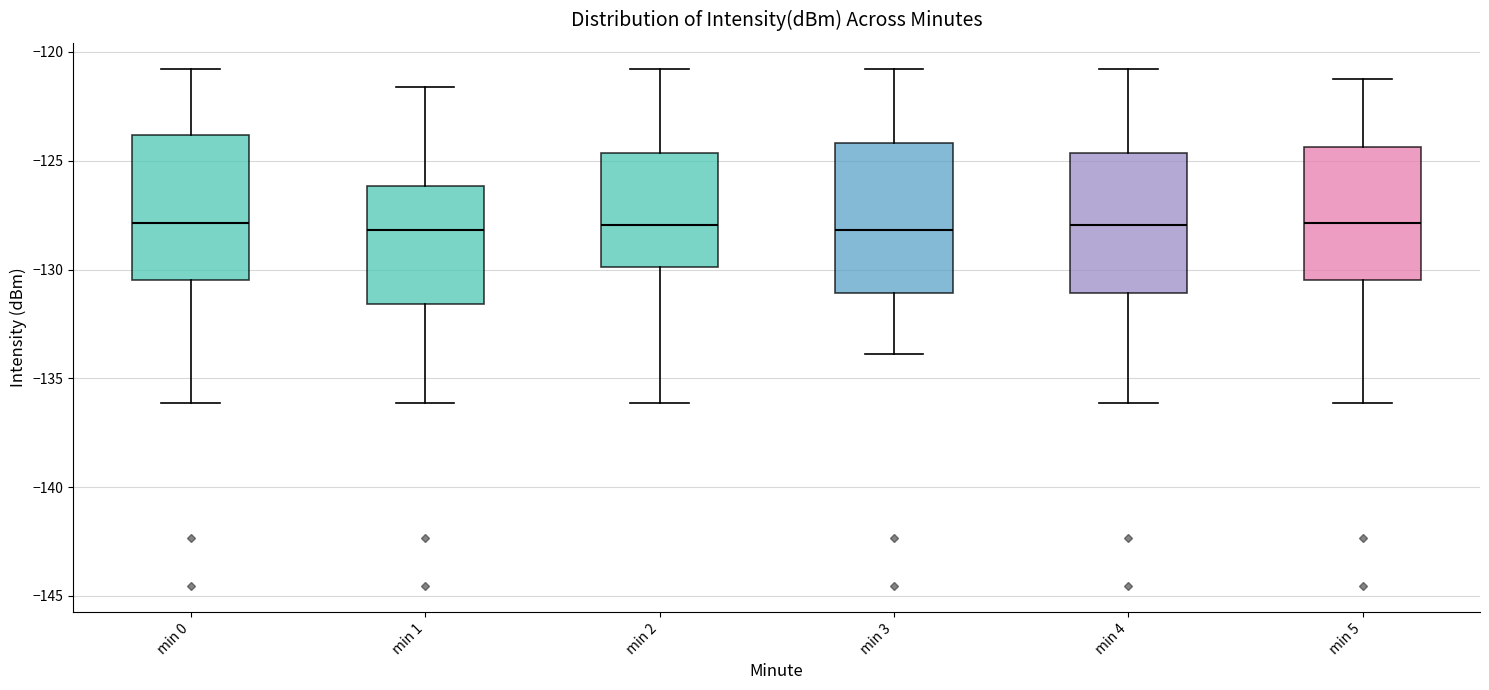

Reading left to right, read every box against the y-axis: the position of its median line, the range the box covers, and the ends of its whiskers. The values are not printed on the chart, so give them approximately, as read against the axis.

min 0: median -128.0, box -130.5 to -124.0, whiskers -136.0 to -121.0
min 1: median -128.0, box -131.5 to -126.0, whiskers -136.0 to -121.5
min 2: median -128.0, box -130.0 to -124.5, whiskers -136.0 to -121.0
min 3: median -128.0, box -131.0 to -124.0, whiskers -134.0 to -121.0
min 4: median -128.0, box -131.0 to -124.5, whiskers -136.0 to -121.0
min 5: median -128.0, box -130.5 to -124.5, whiskers -136.0 to -121.0